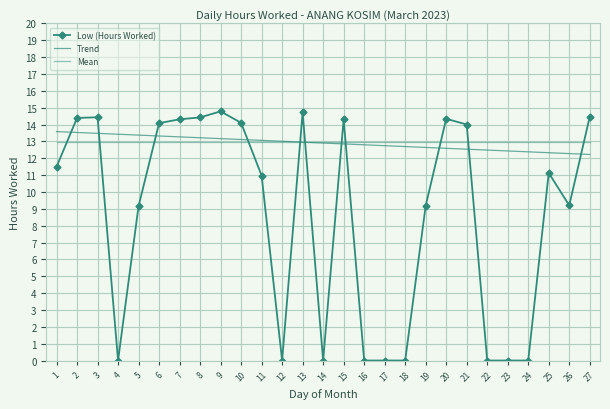

What is the difference between the highest and lowest values at 3?

1.5